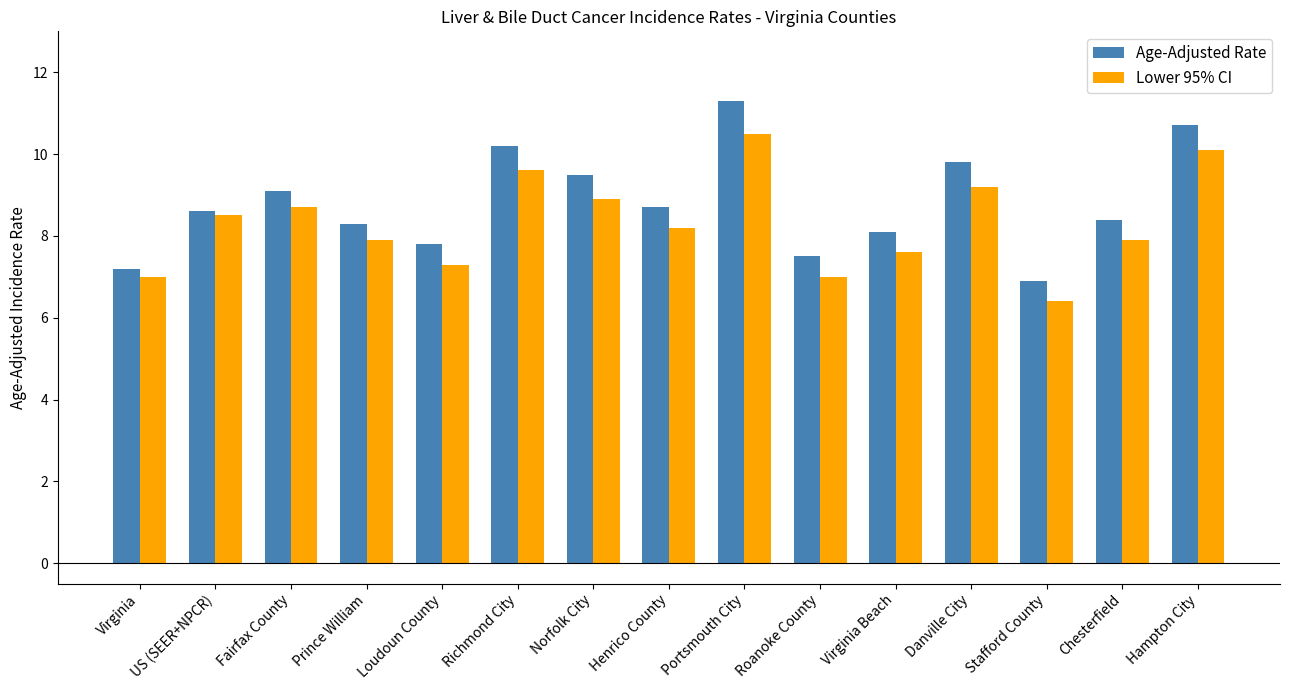

What is the greatest value displayed?

11.3